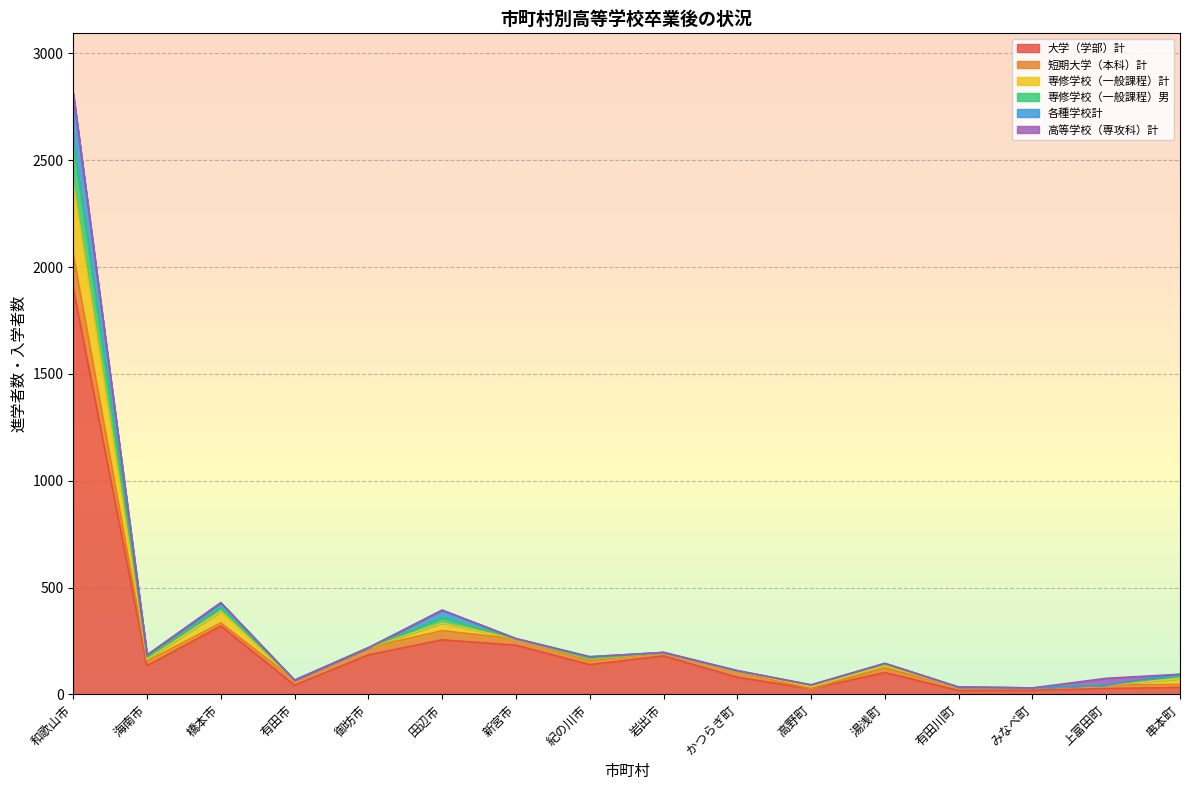

At which category is the sum across all series the highest?

和歌山市